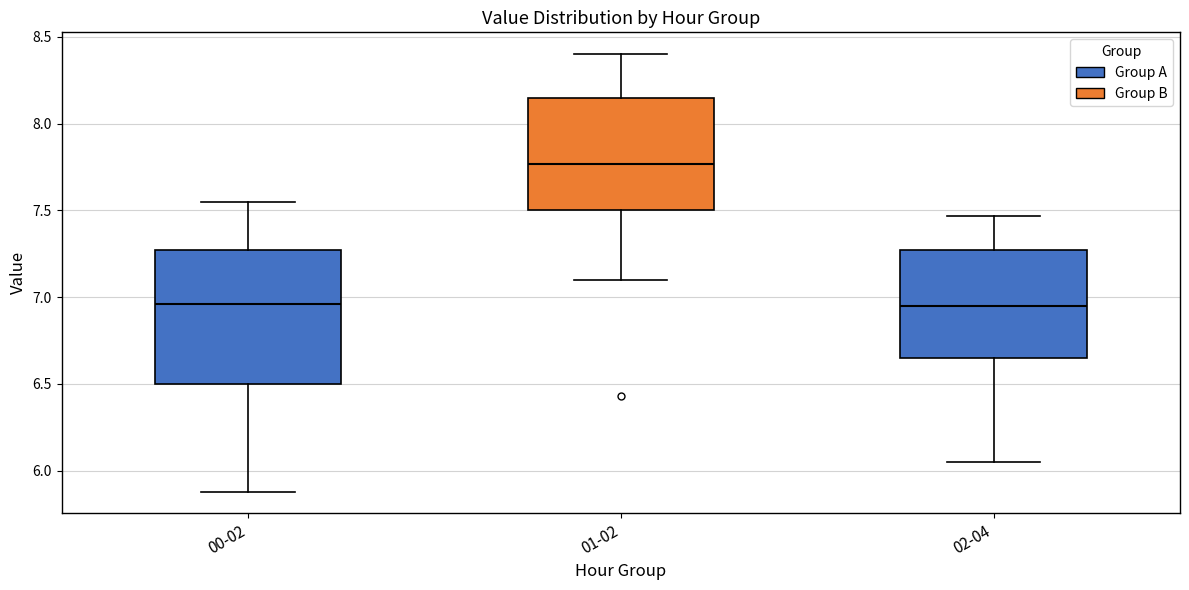

Which box is the tallest, from its lower edge to its upper edge?

00-02